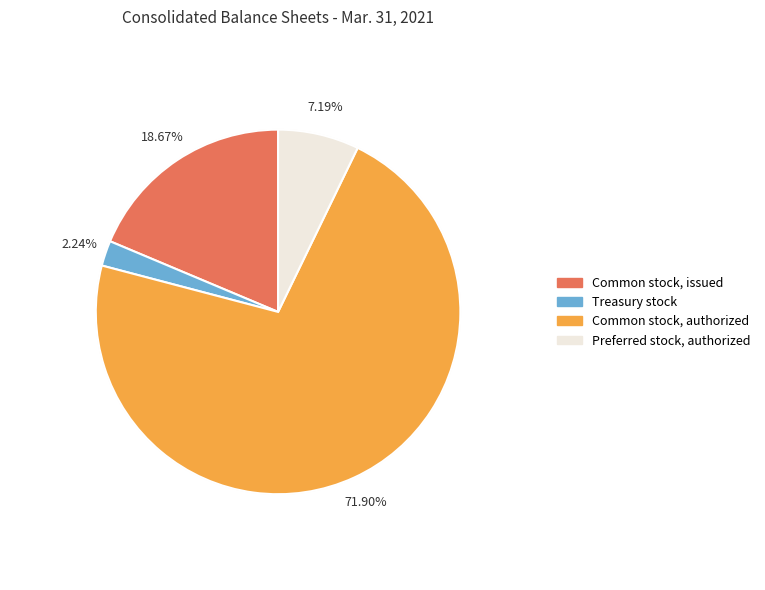

Does any single category account for the majority?

Yes